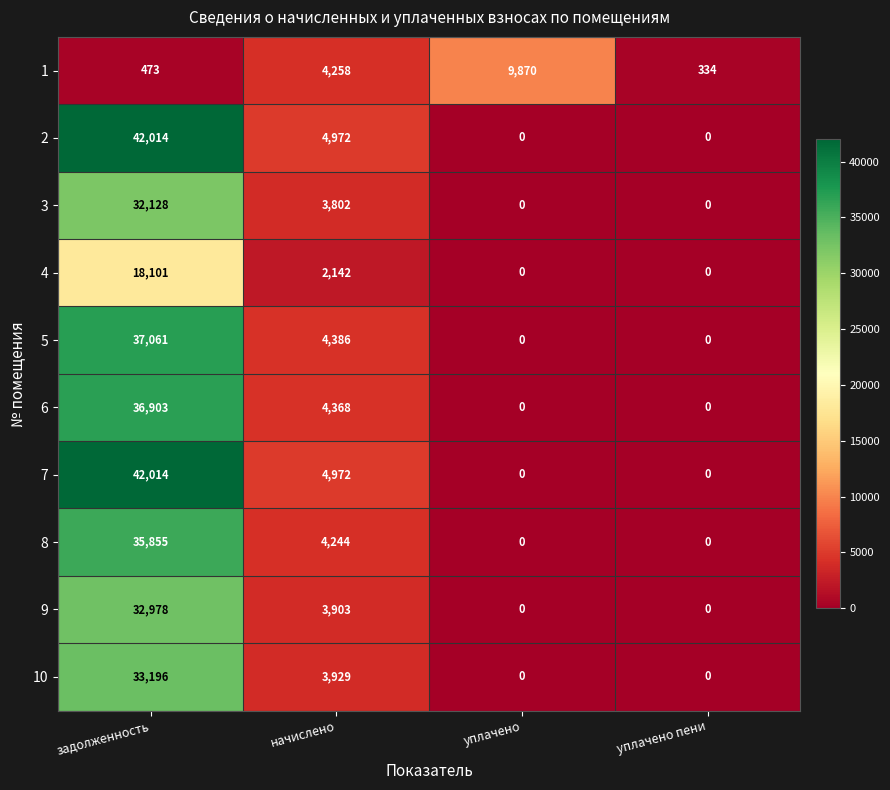

What is the difference between the highest and lowest values at уплачено пени?

334